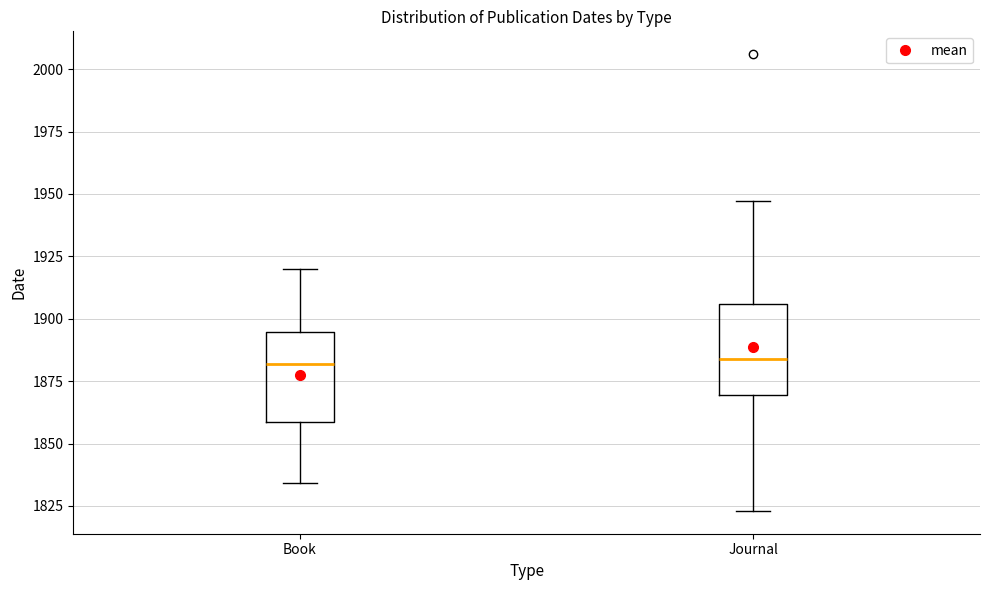

Reading left to right, transcribe this box plot: for each box, give where its median line is, the range the box spans, and where its two whiskers end, as read against the y-axis. The values are not printed on the chart, so give them approximately, as read against the axis.

Book: median 1880, box 1860 to 1895, whiskers 1835 to 1920
Journal: median 1885, box 1870 to 1905, whiskers 1825 to 1945